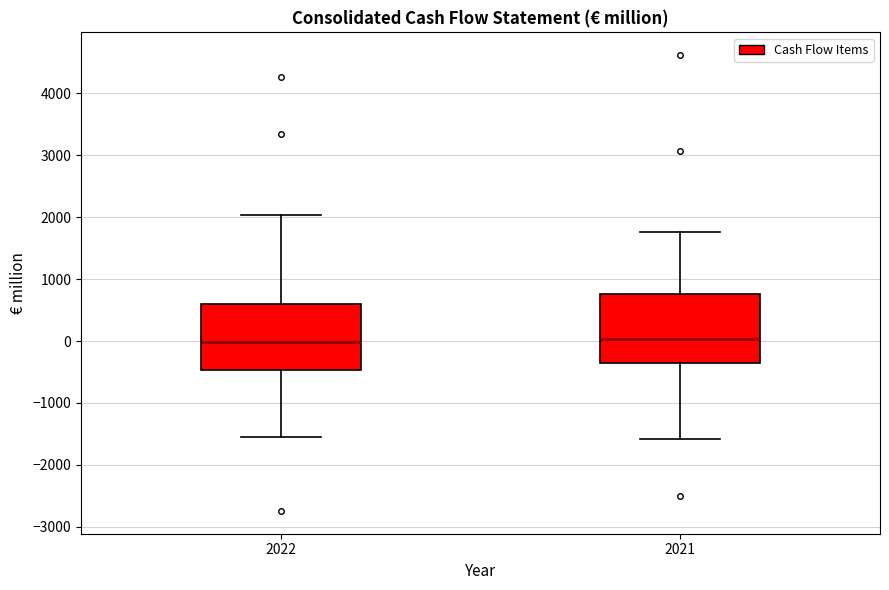

Where is the lower edge of the box at x = 2021 on the y-axis? The values are not printed on the chart, so give them approximately, as read against the axis.

-400